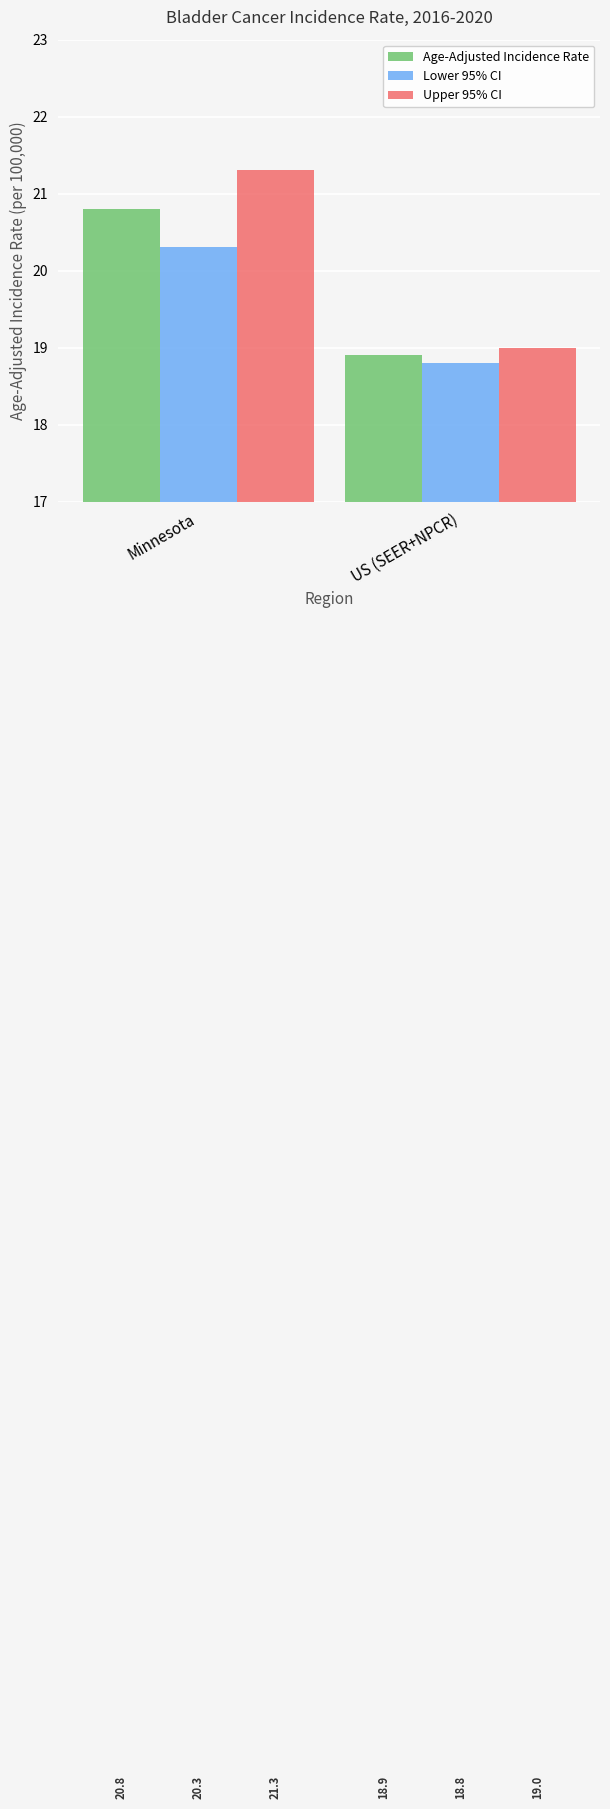

Reading left to right, transcribe all the data shown in this chart.

Age-Adjusted Incidence Rate: Minnesota=20.8	US (SEER+NPCR)=18.9
Lower 95% CI: Minnesota=20.3	US (SEER+NPCR)=18.8
Upper 95% CI: Minnesota=21.3	US (SEER+NPCR)=19.0